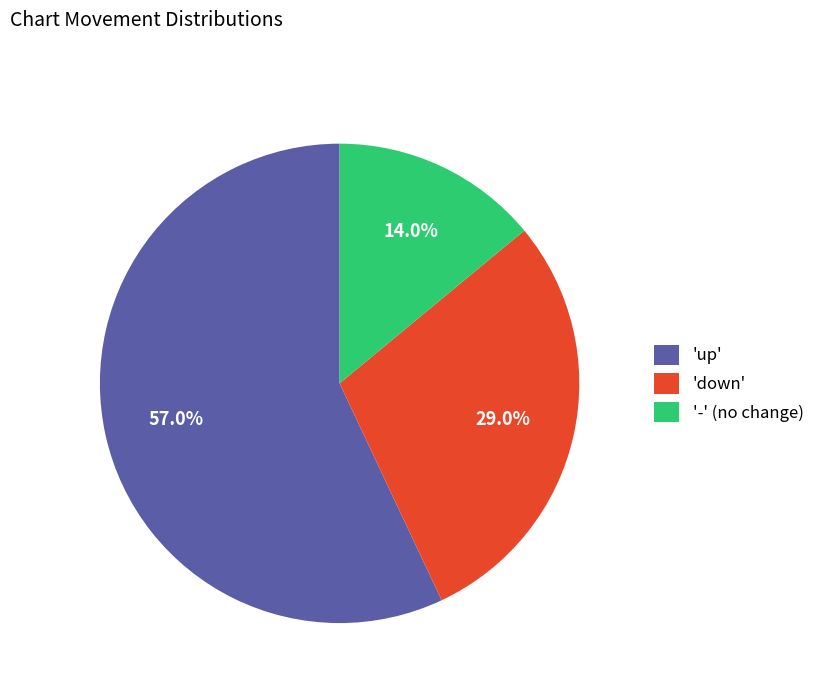

Which slice is the largest?

'up'